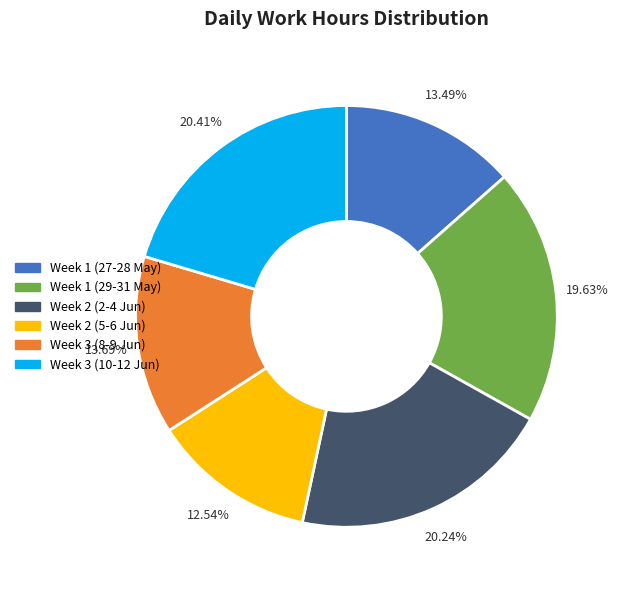

Is there any slice that represents more than half of the pie?

No